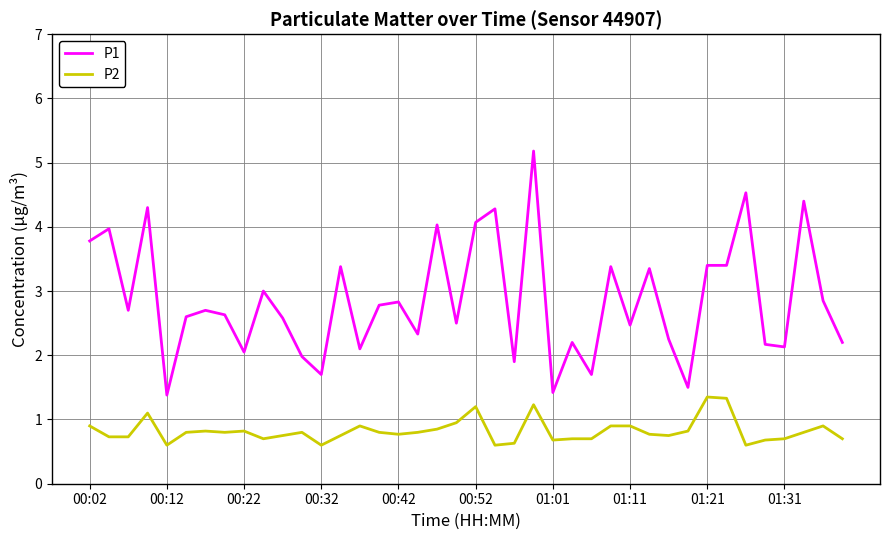

What is the difference between the maximum and minimum values in the P1 series?

3.8